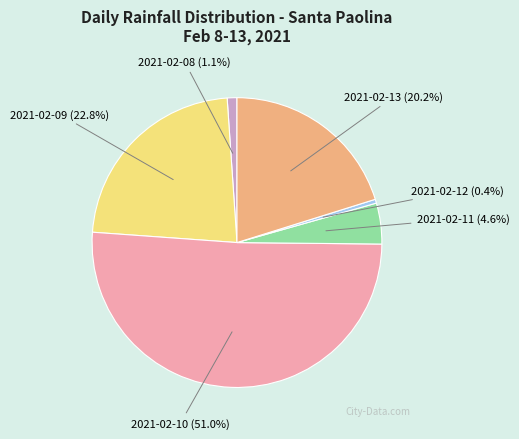

How many slices are in this pie chart?

6